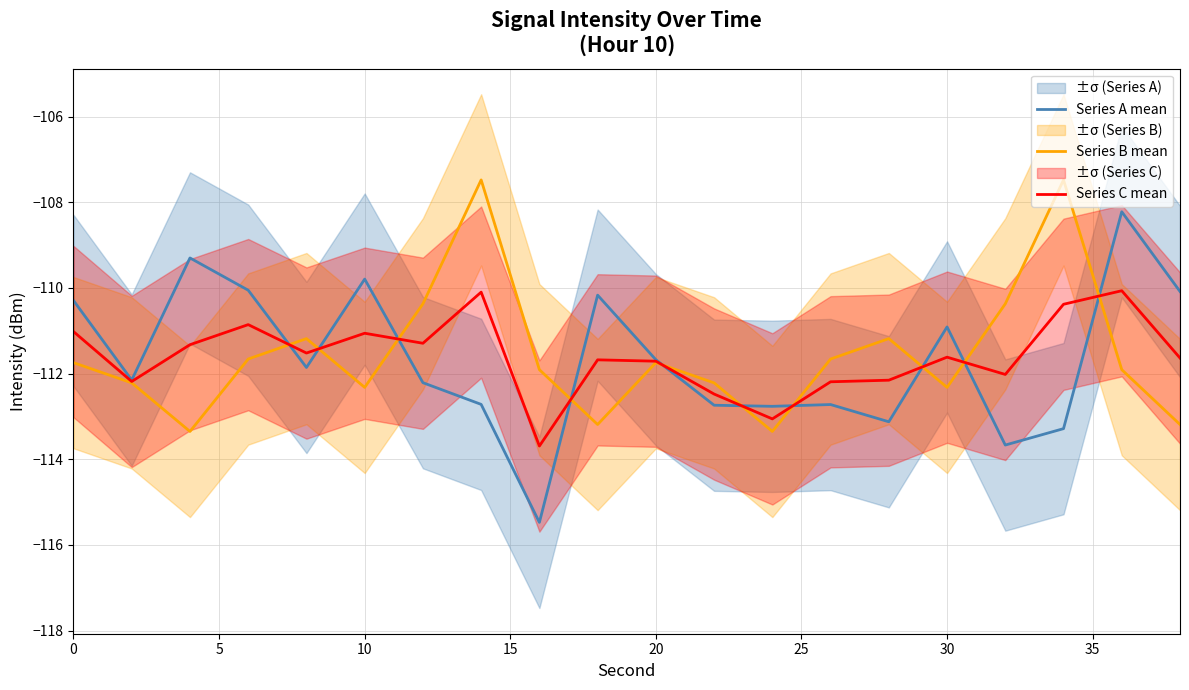

What is the highest value of the Series C mean series?

-110.1